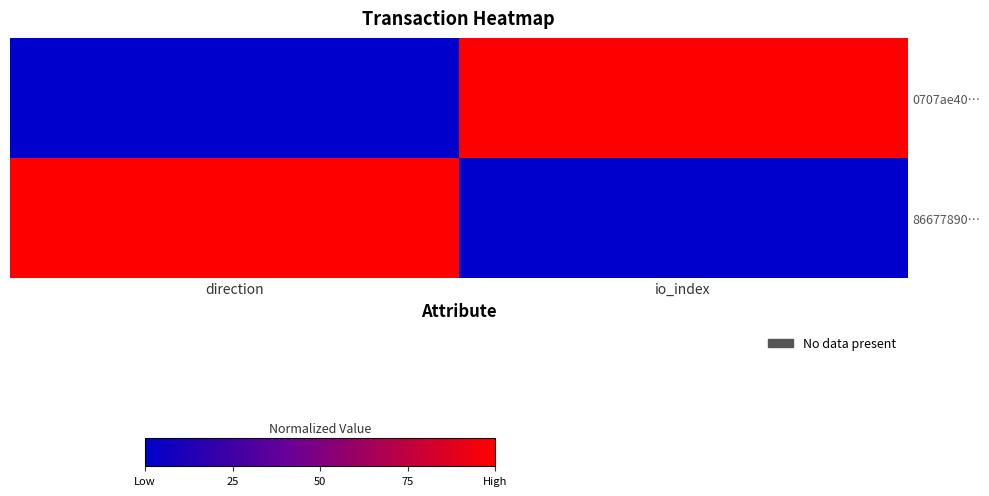

Which category has the lowest value across all series?

direction